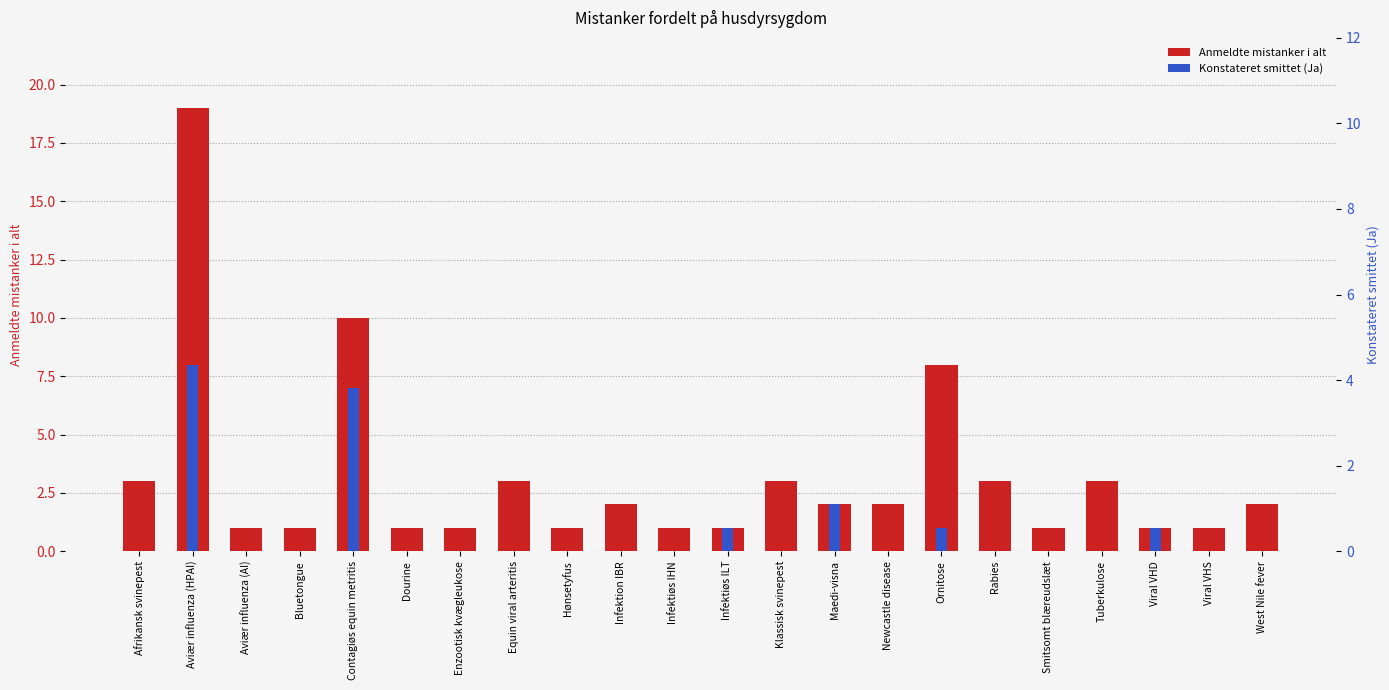

What is the sum of all Konstateret smittet (Ja) values?

20